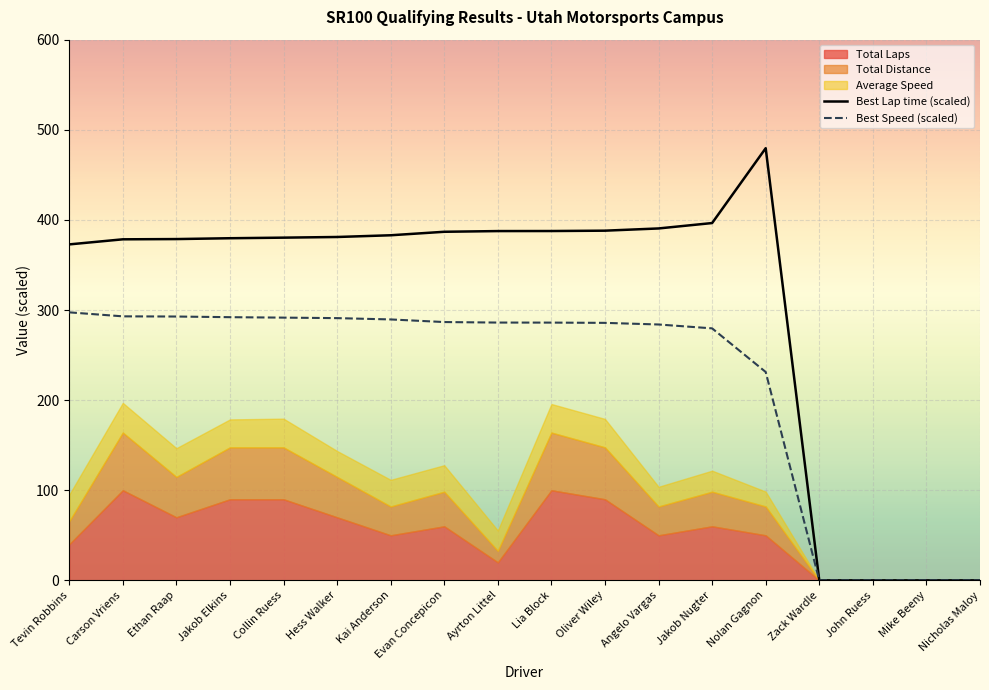

True or false: Best Speed (scaled) and Best Lap time (scaled) intersect in this chart.

False